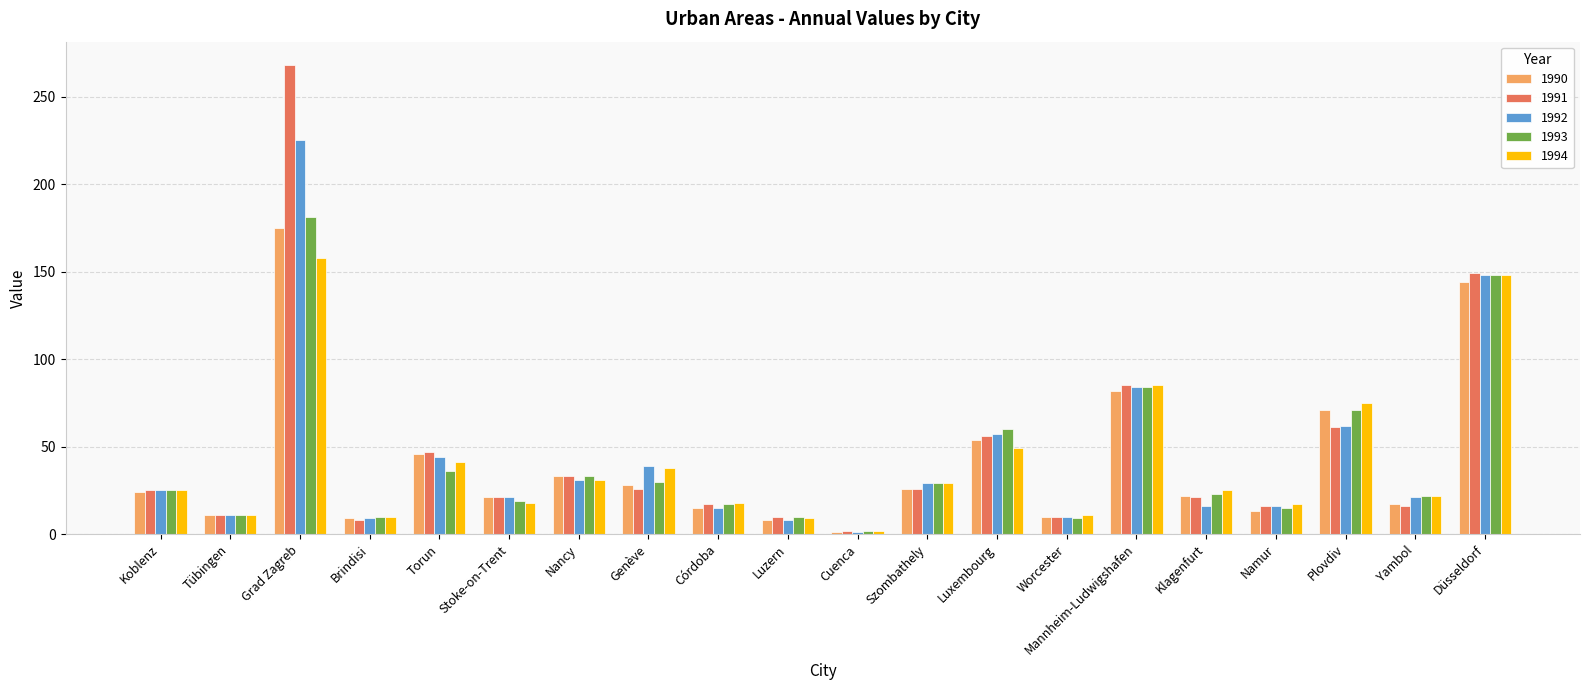

Count the number of data series in this chart.

5